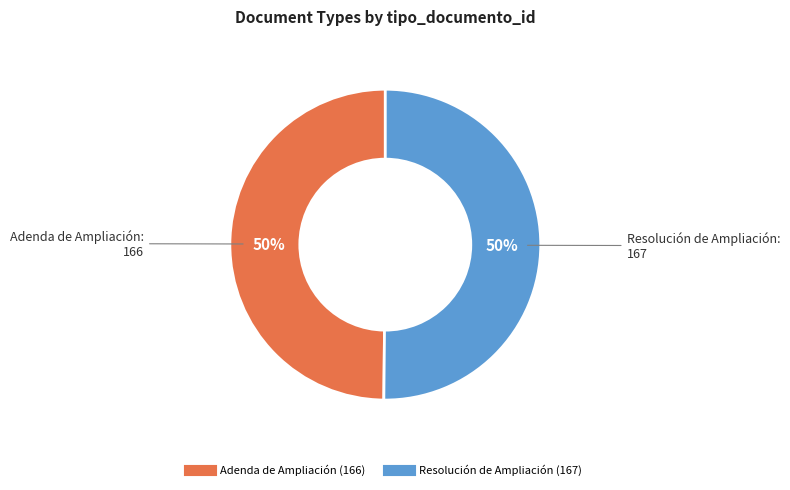

To the nearest percent, what portion does Adenda de Ampliación represent?

50%